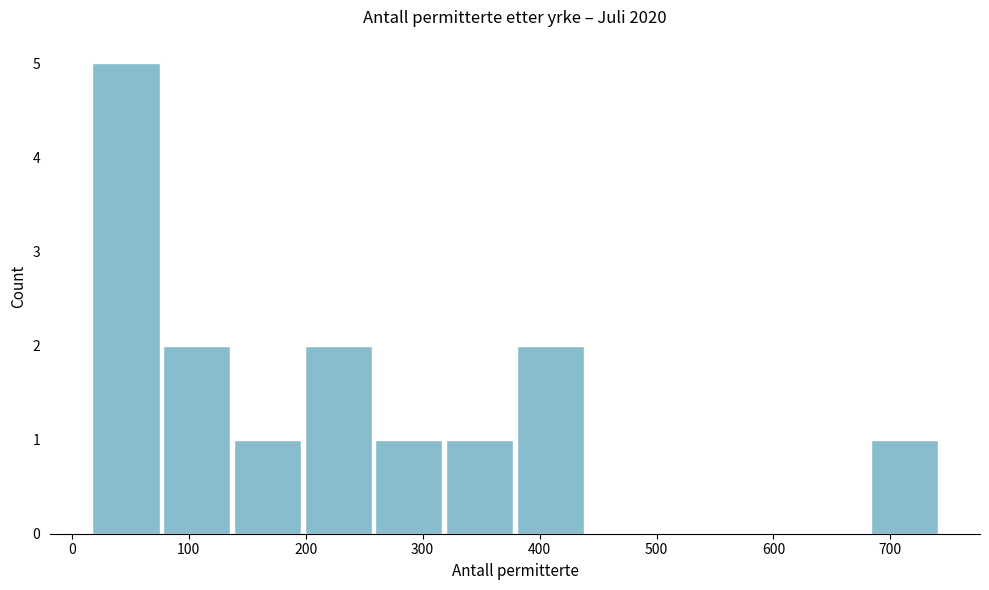

Which range on the x-axis has the tallest bar?

20 to 80